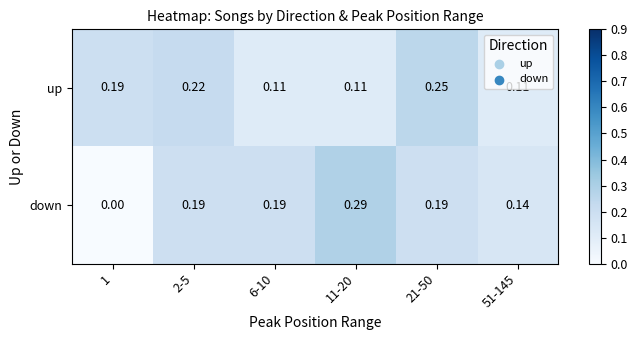

At how many categories does at least one series exceed 0?

6